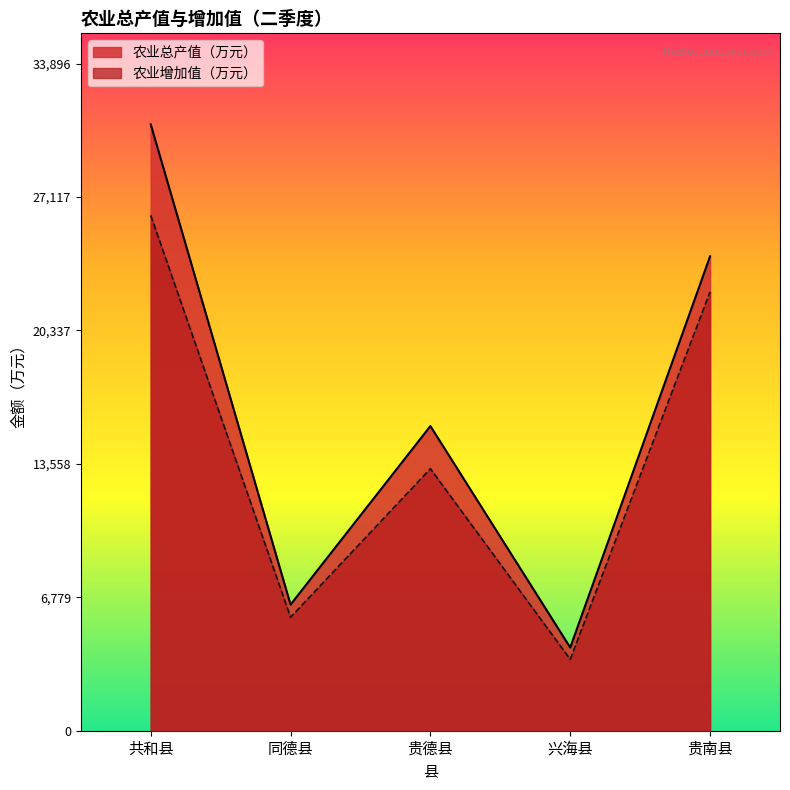

Which series has the widest spread of values?

农业总产值（万元）